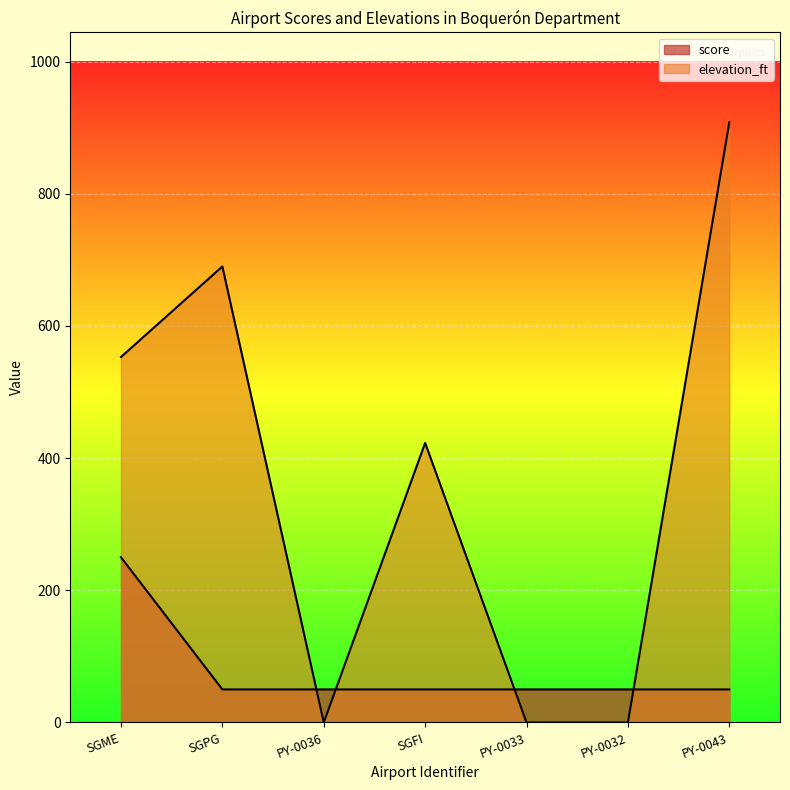

What is the difference between the score values at SGME and PY-0043?

200